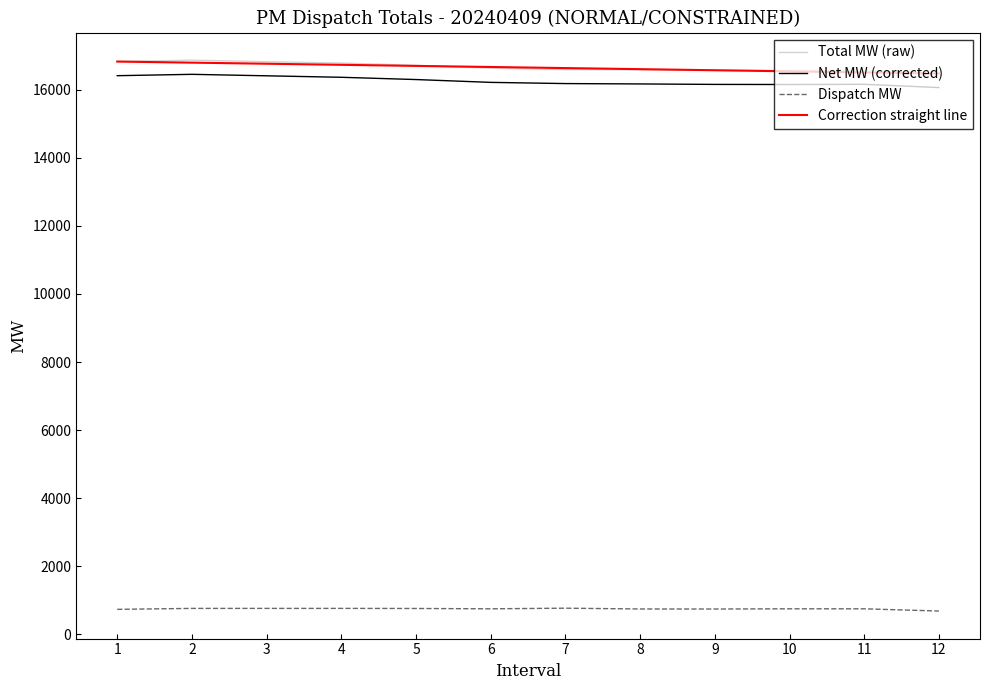

What is the total value across all series at 9?

50044.0